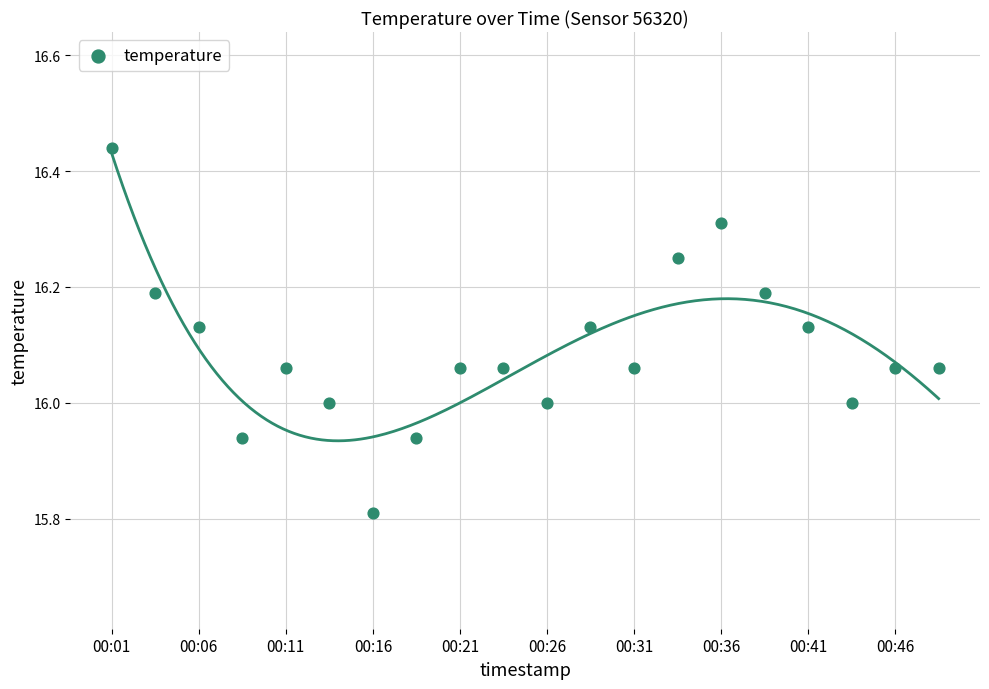

What is the range of Y values (max minus min)?

0.6